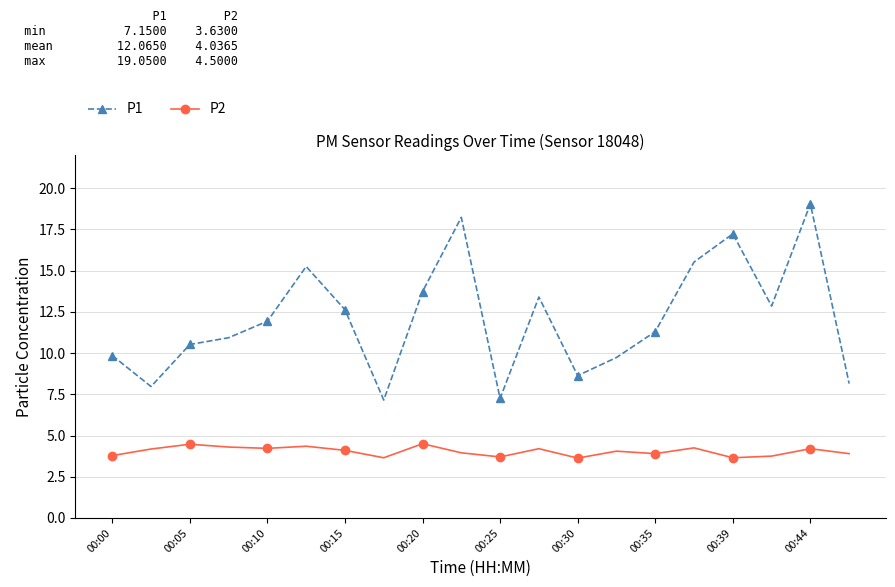

What is the maximum value for P1?

19.1